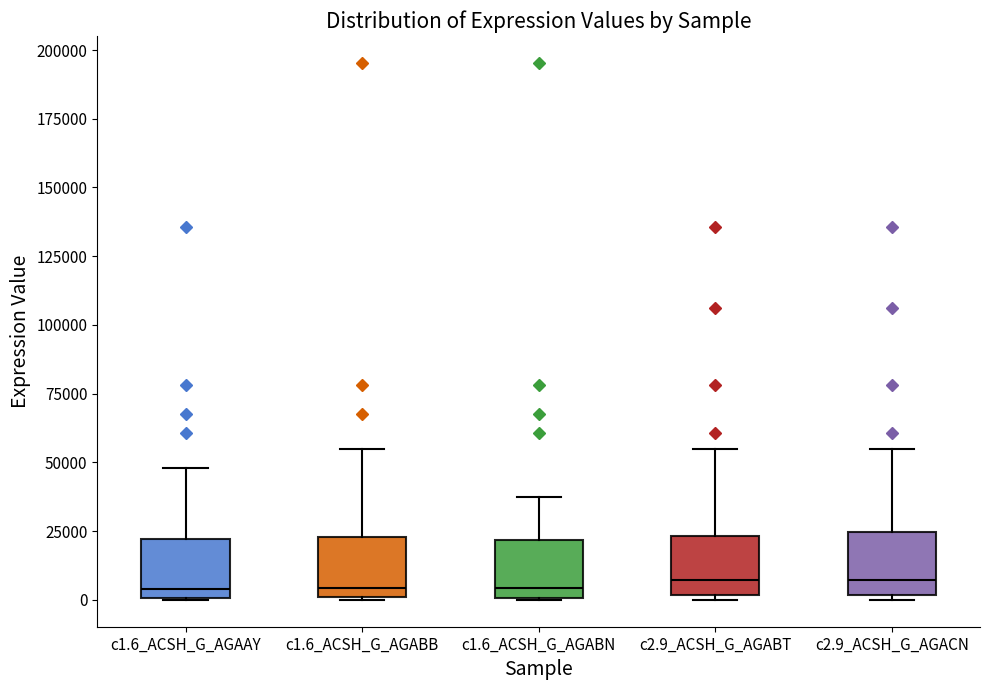

Where does the upper whisker of the box for c1.6_ACSH_G_AGABB end on the y-axis? The values are not printed on the chart, so give them approximately, as read against the axis.

55000